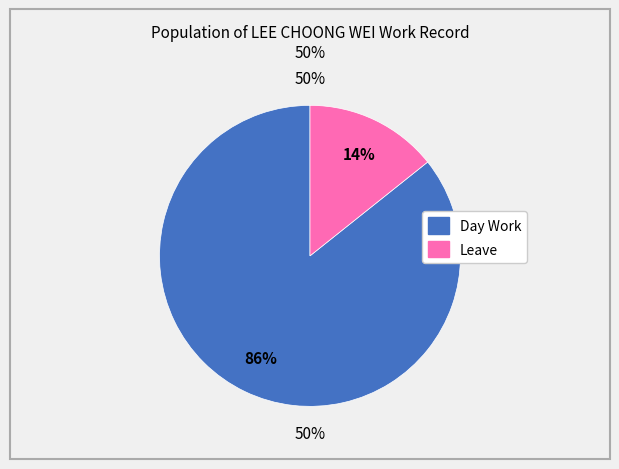

Is it true that Day Work is 72% of the pie?

False